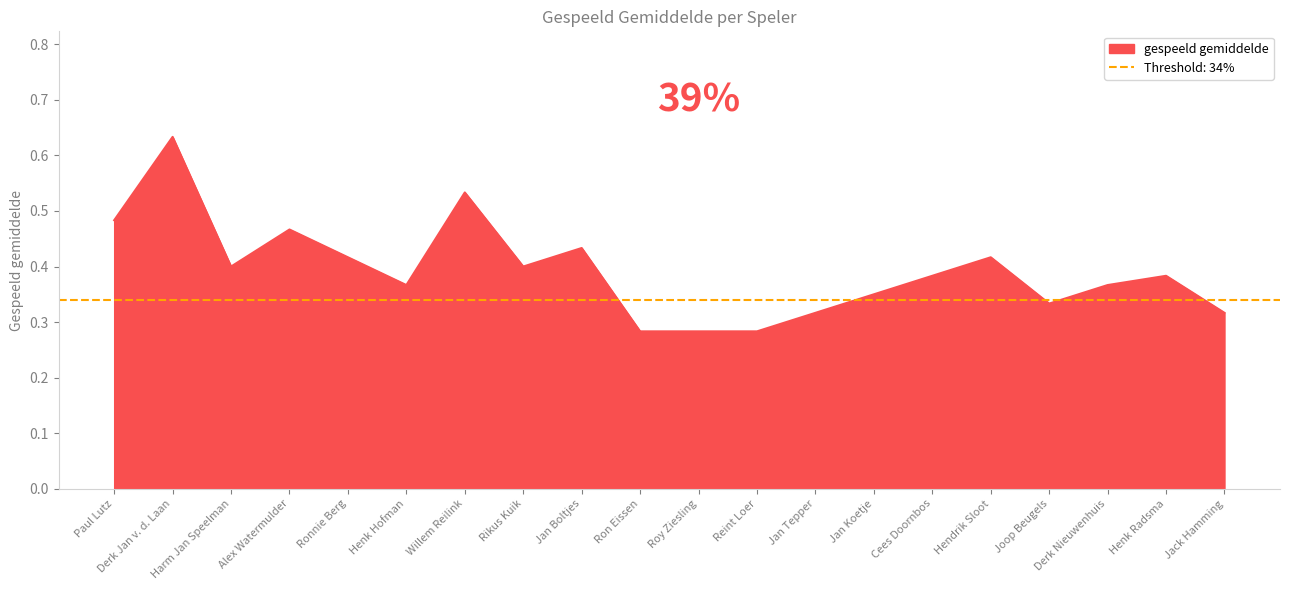

What is the value of the 8th point from the left?

0.4